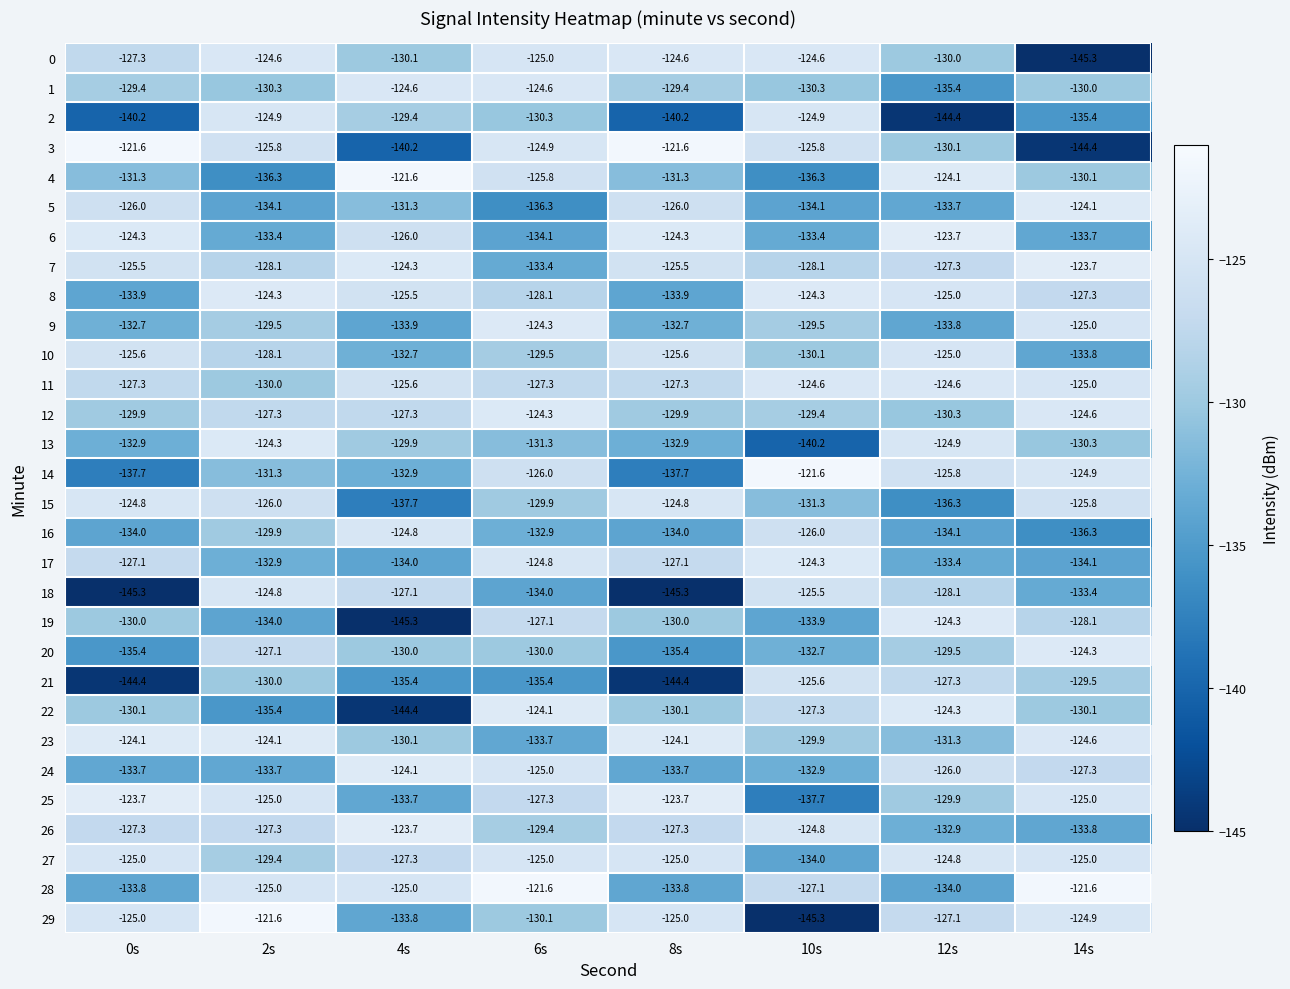

What is the sum of the 17 values at 0s and 8s?

-254.2